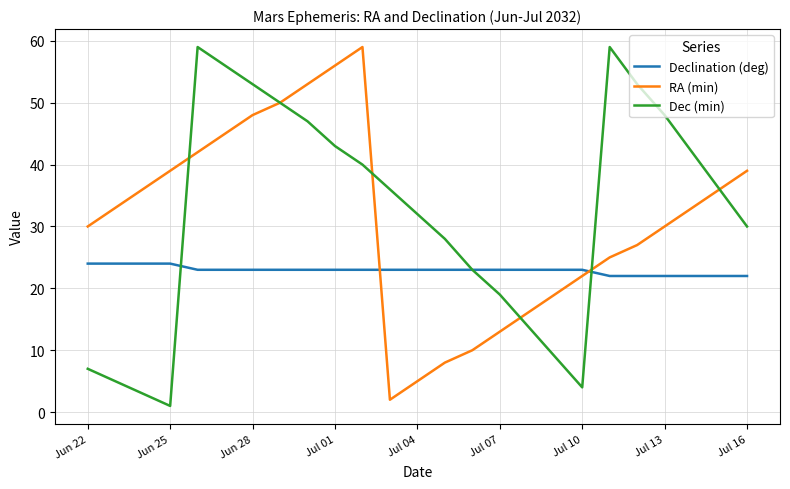

True or false: Declination (deg) and RA (min) cross at least once.

True